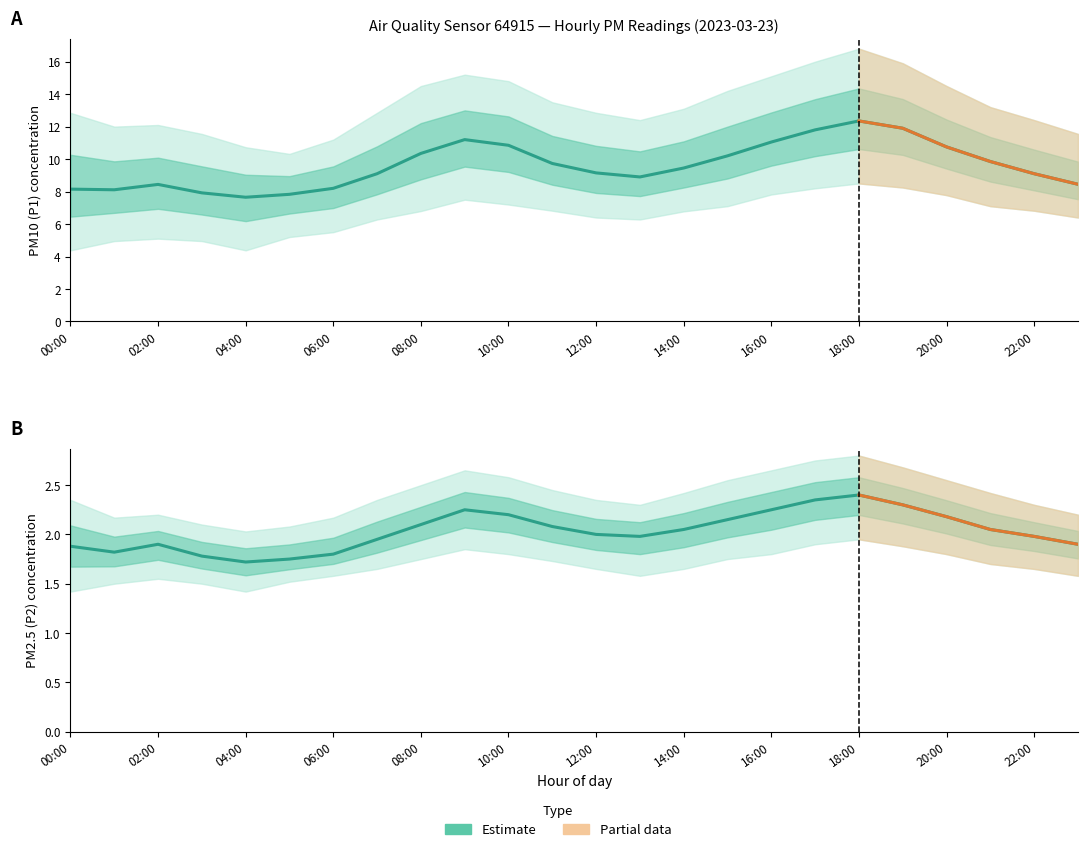

At which category does P1_lower reach its first local valley?

04:00